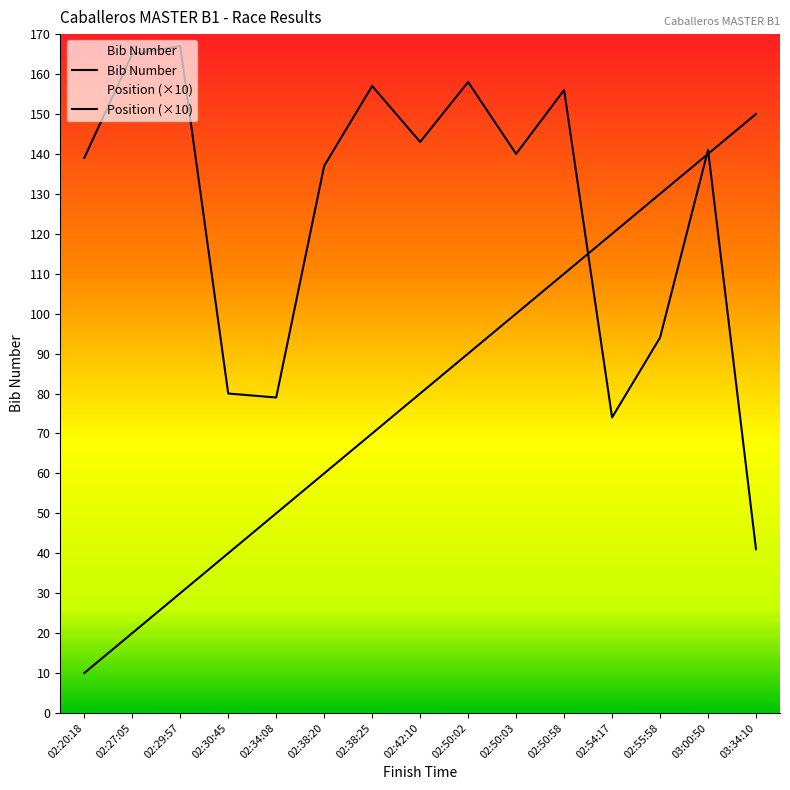

What is the difference between the Bib Number values at 03:34:10 and 02:20:18?

98